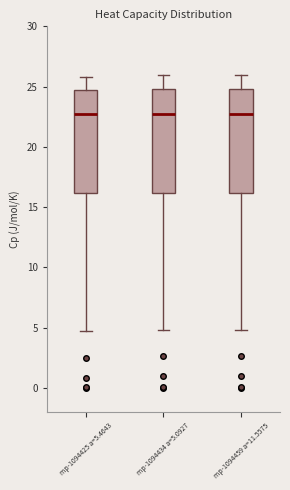

Where is the lower edge of the box for mp-1094459 a=11.5575 on the y-axis? The values are not printed on the chart, so give them approximately, as read against the axis.

16.0